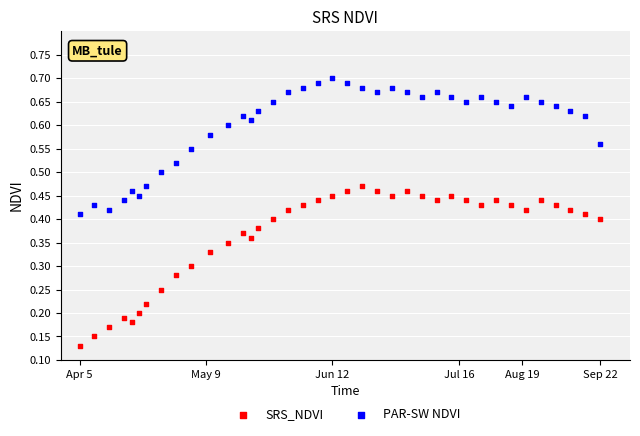

Which series contains the lowest Y value?

SRS_NDVI